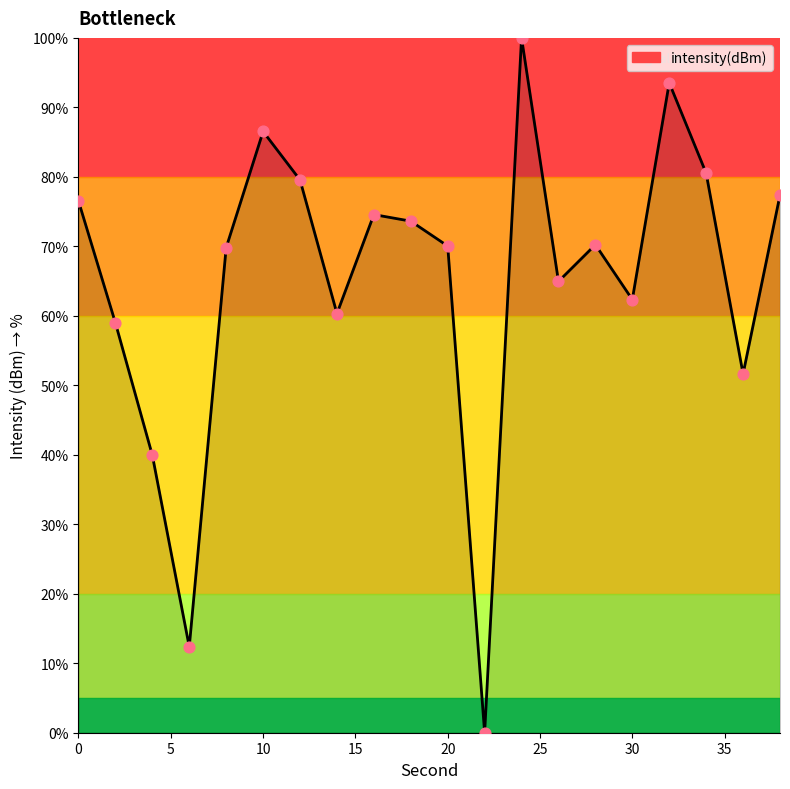

What is the greatest value displayed?

100.0